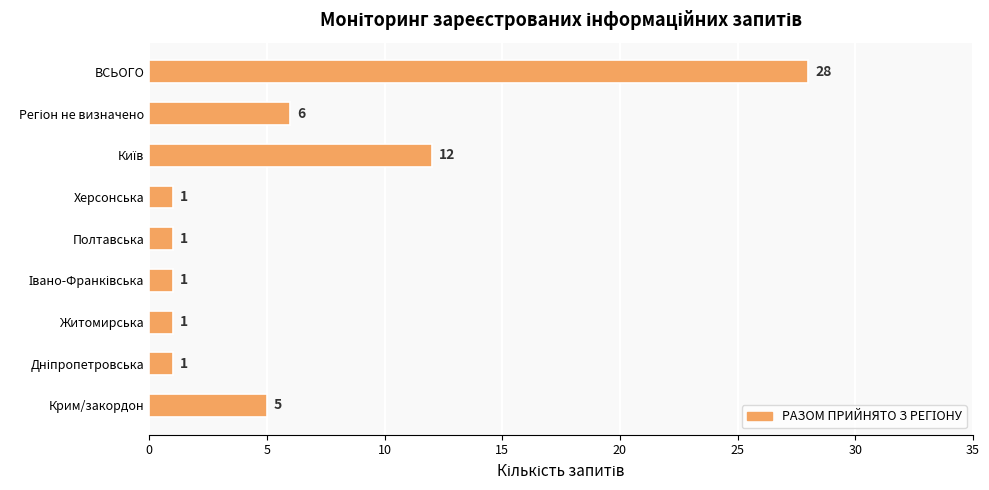

What is the greatest value displayed?

28